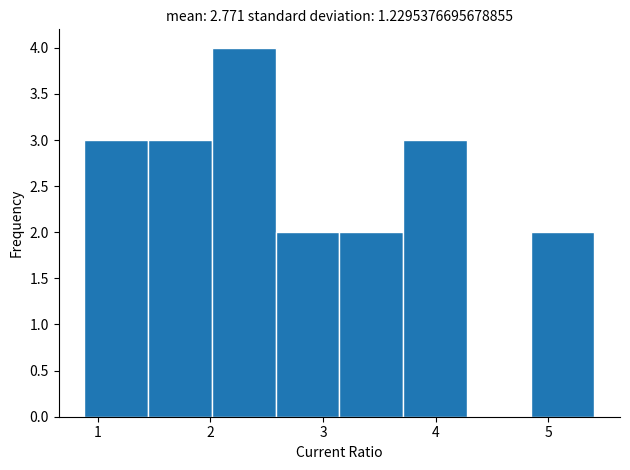

What is the height of the bar covering 2.0 to 2.6 on the x-axis? Neither the bar edges nor the heights are printed on the chart, so give them approximately, as read against the axes.

4